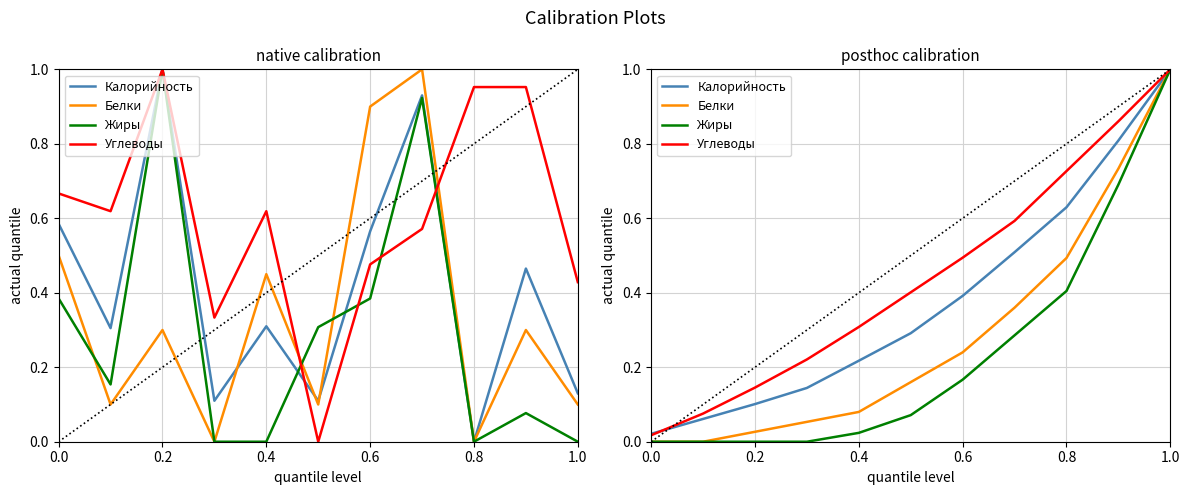

True or false: Углеводы and Белки cross at least once.

False